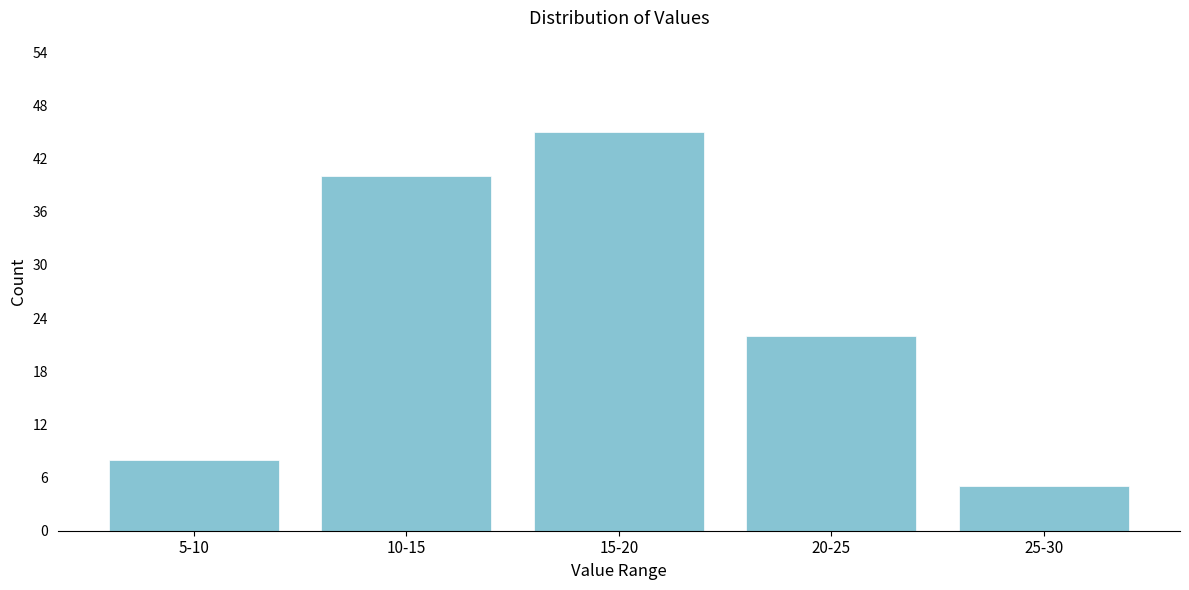

Reading left to right, what are all the values shown in this chart?

8	40	45	22	5